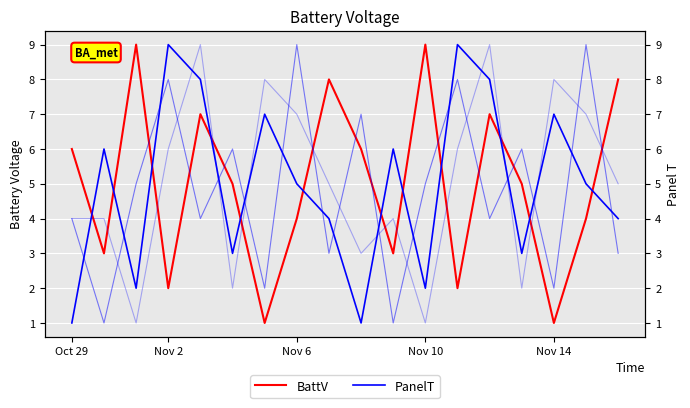

What is the highest value of the BattV series?

9